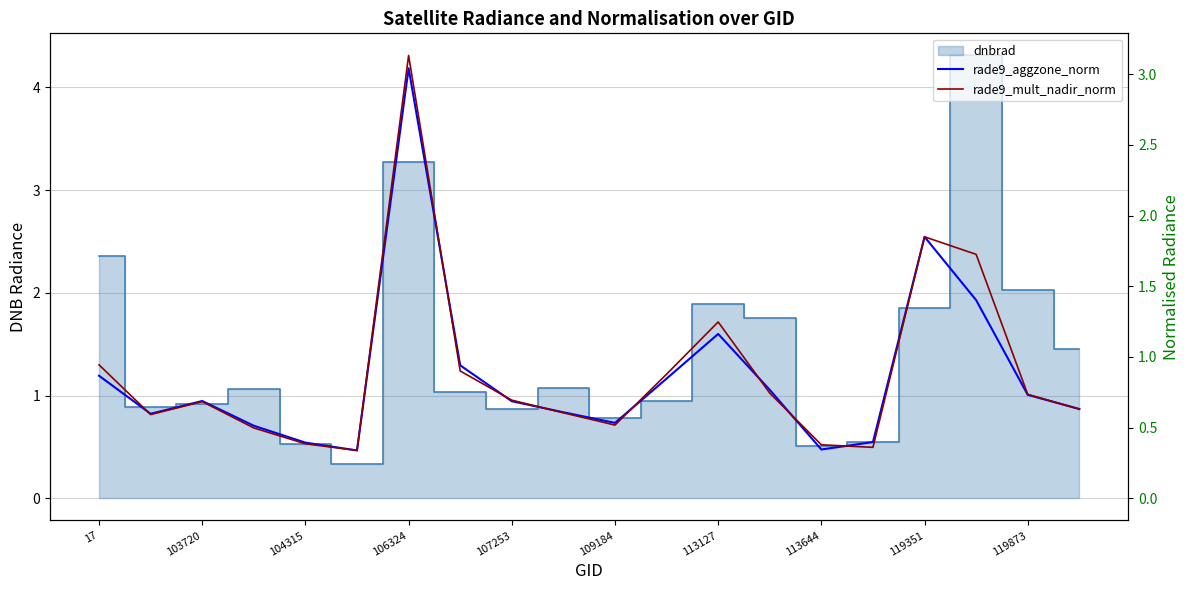

The value of rade9_mult_nadir_norm at 17 is 0.9. True or false?

True